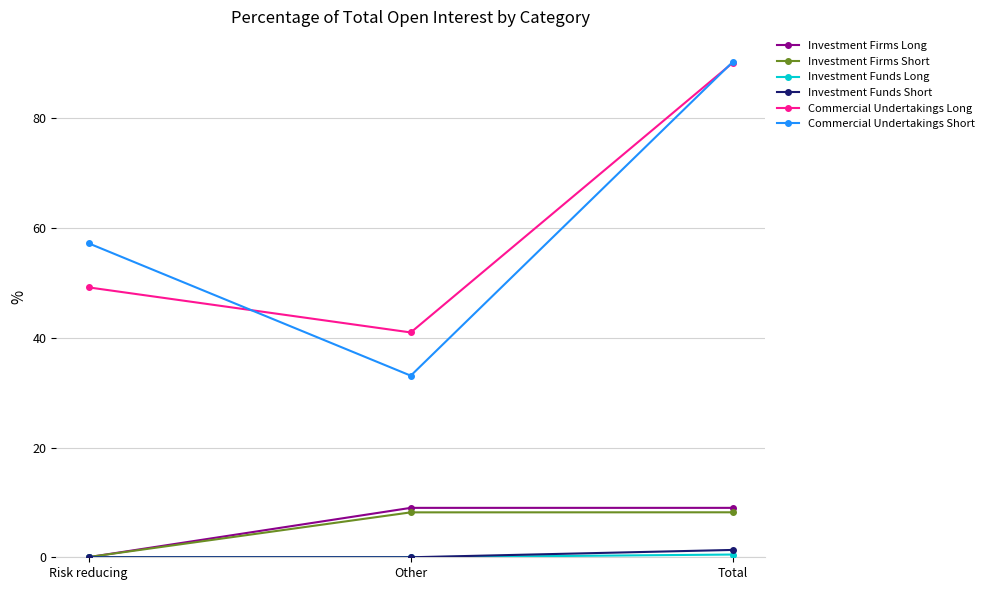

What is the maximum value shown in the chart?

90.4